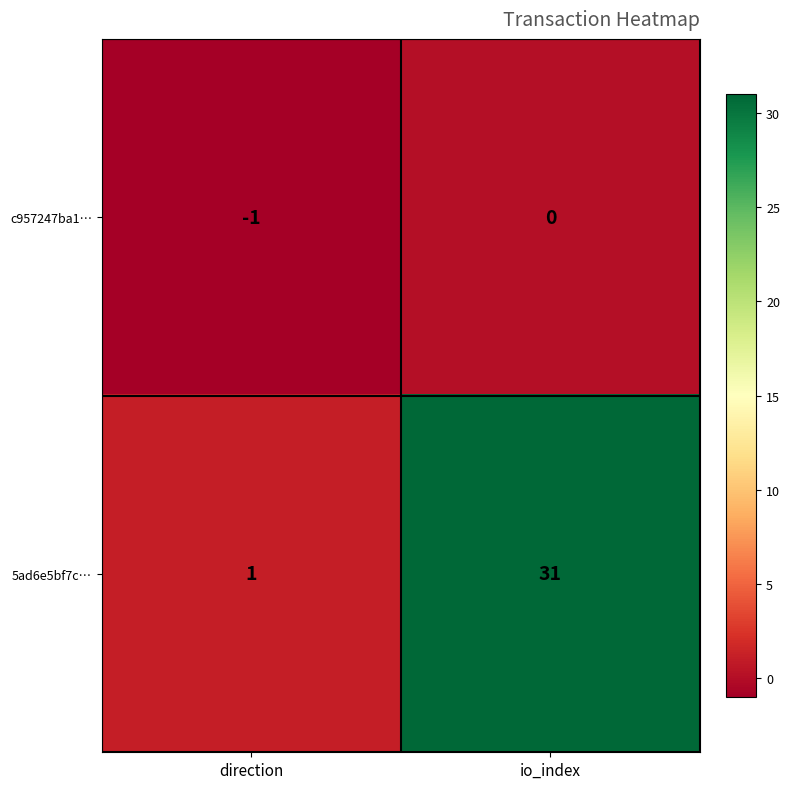

What is the sum of the 5ad6e5bf7c… values at direction and io_index?

32